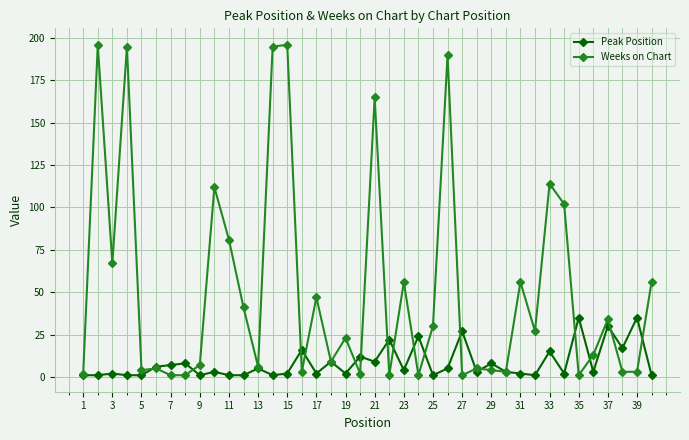

List the series in order of their overall mean, lowest first.

Peak Position, Weeks on Chart